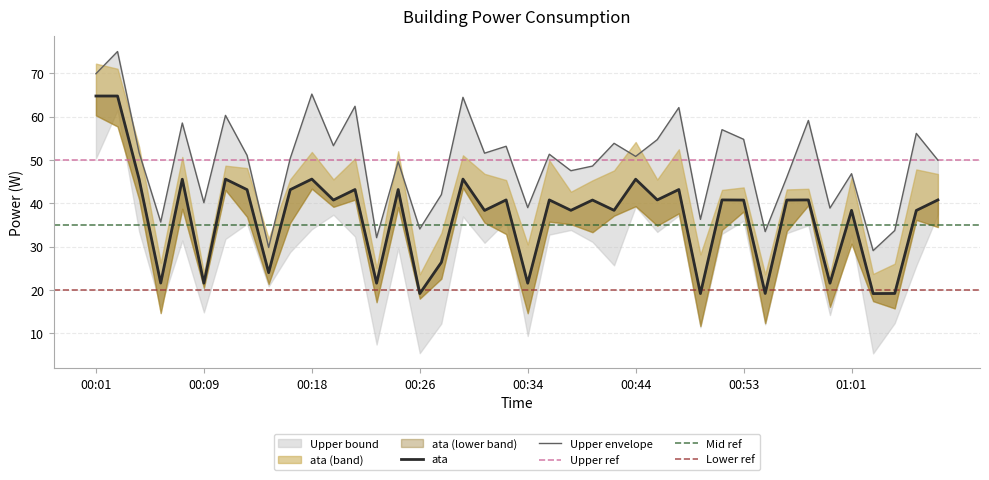

Which label corresponds to the smallest value in the chart?

00:26